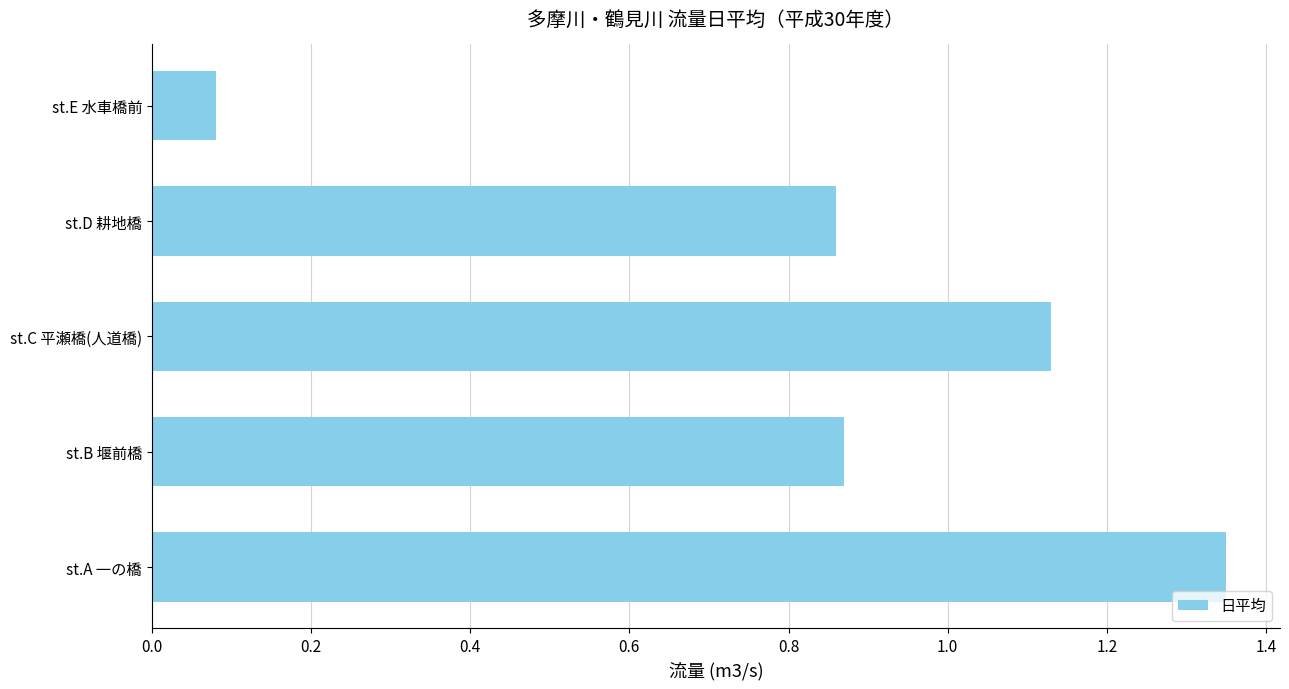

What is the difference between the second highest and second lowest values?

0.3